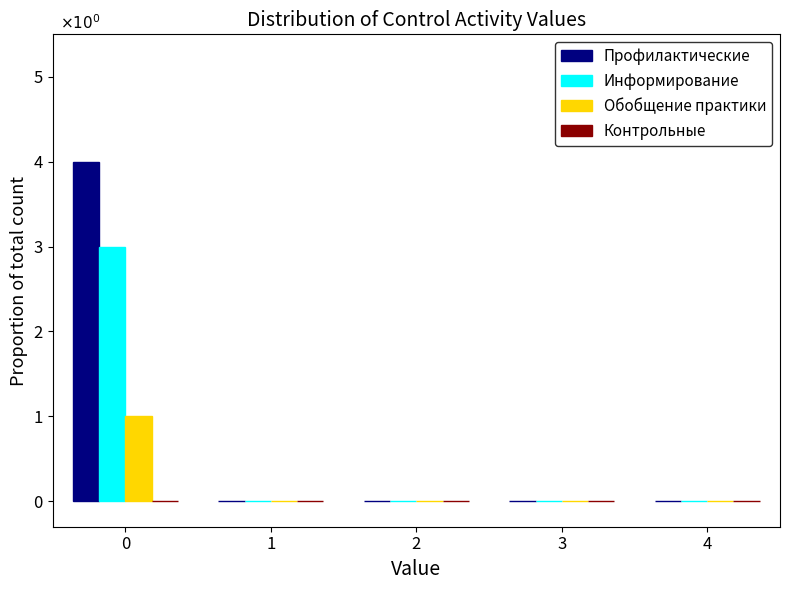

Reading right to left, transcribe all the data shown in this chart.

Профилактические: 4=0	3=0	2=0	1=0	0=4
Информирование: 4=0	3=0	2=0	1=0	0=3
Обобщение практики: 4=0	3=0	2=0	1=0	0=1